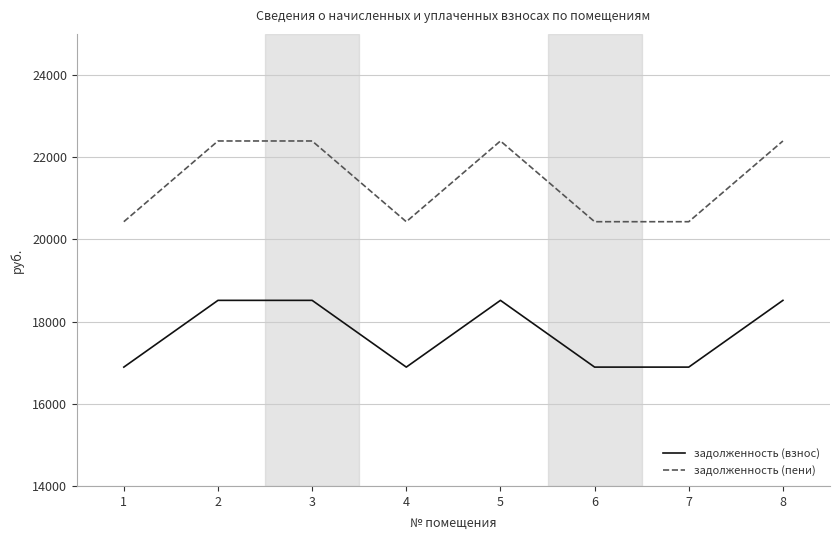

True or false: задолженность (взнос) and задолженность (пени) cross at least once.

False